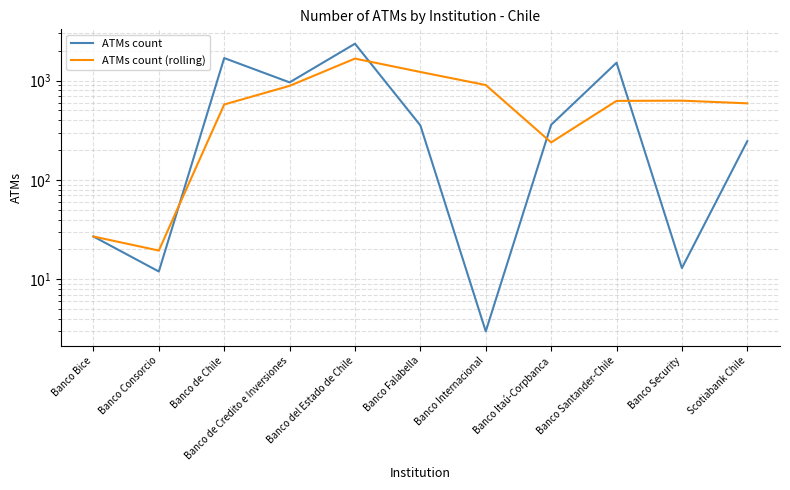

Reading left to right, list all the values displayed in this chart.

ATMs count: Banco Bice=27.0	Banco Consorcio=12.0	Banco de Chile=1684.0	Banco de Credito e Inversiones=959.0	Banco del Estado de Chile=2348.0	Banco Falabella=354.0	Banco Internacional=3.0	Banco Itaú-Corpbanca=359.0	Banco Santander-Chile=1512.0	Banco Security=13.0	Scotiabank Chile=246.0
ATMs count (rolling): Banco Bice=27.0	Banco Consorcio=19.5	Banco de Chile=574.3	Banco de Credito e Inversiones=885.0	Banco del Estado de Chile=1663.7	Banco Falabella=1220.3	Banco Internacional=901.7	Banco Itaú-Corpbanca=238.7	Banco Santander-Chile=624.7	Banco Security=628.0	Scotiabank Chile=590.3